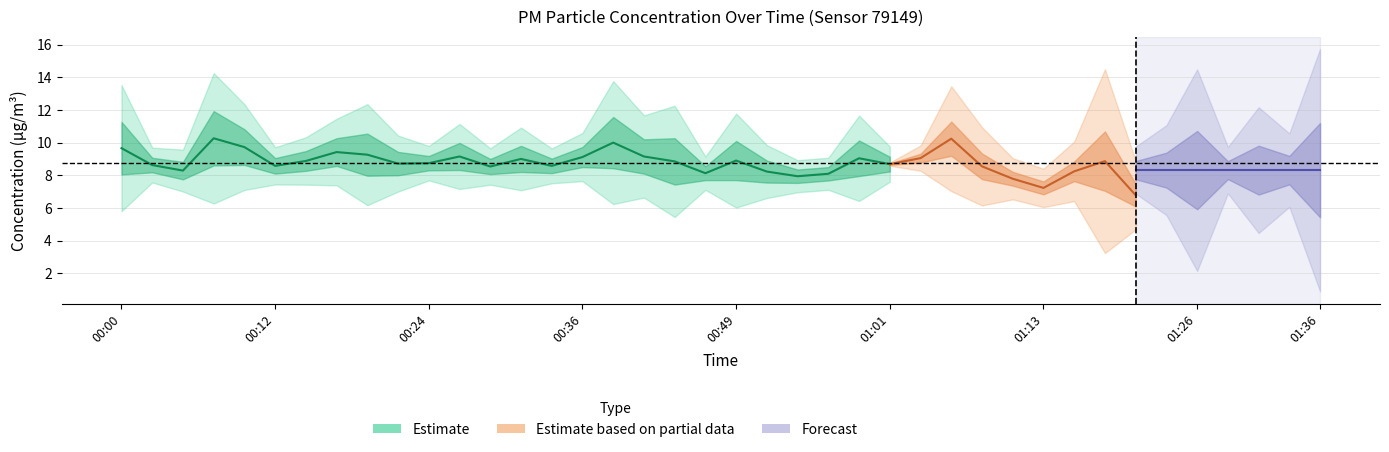

True or false: P2 and P1 intersect in this chart.

False